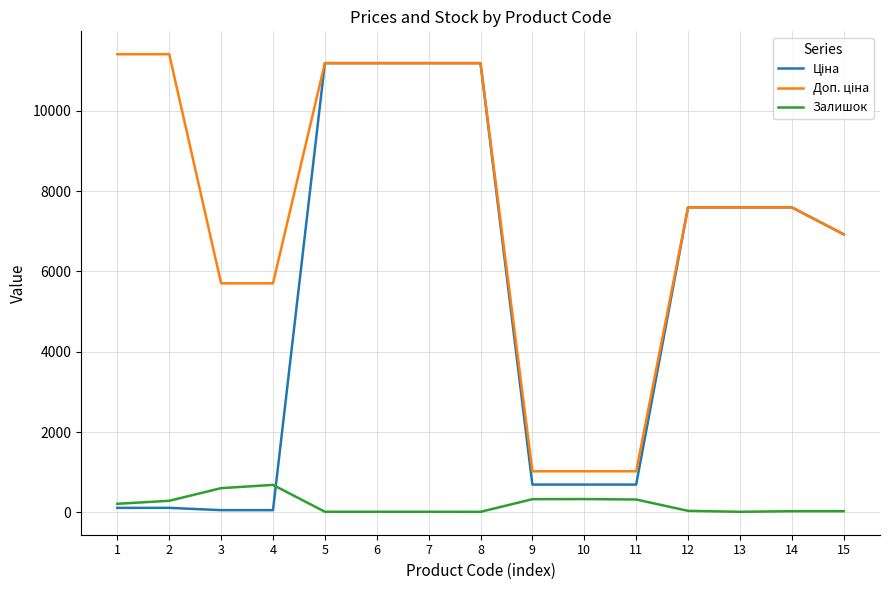

Does the chart display data point markers on the line(s)?

No